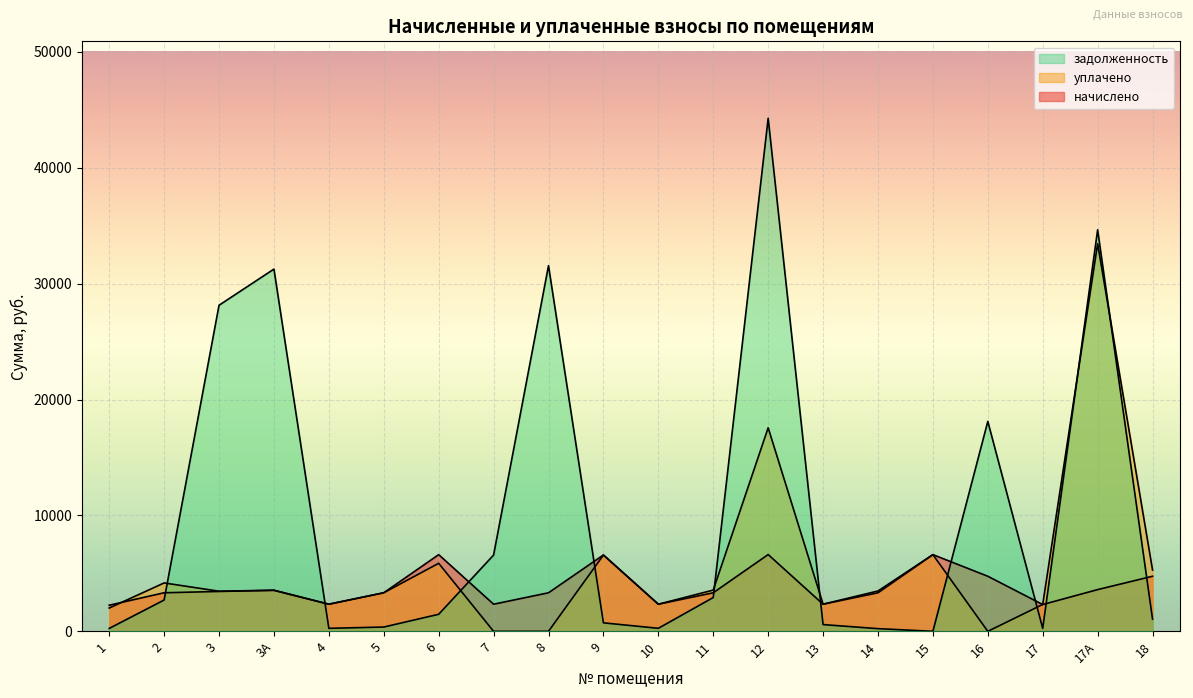

How many data points does each series have?

20